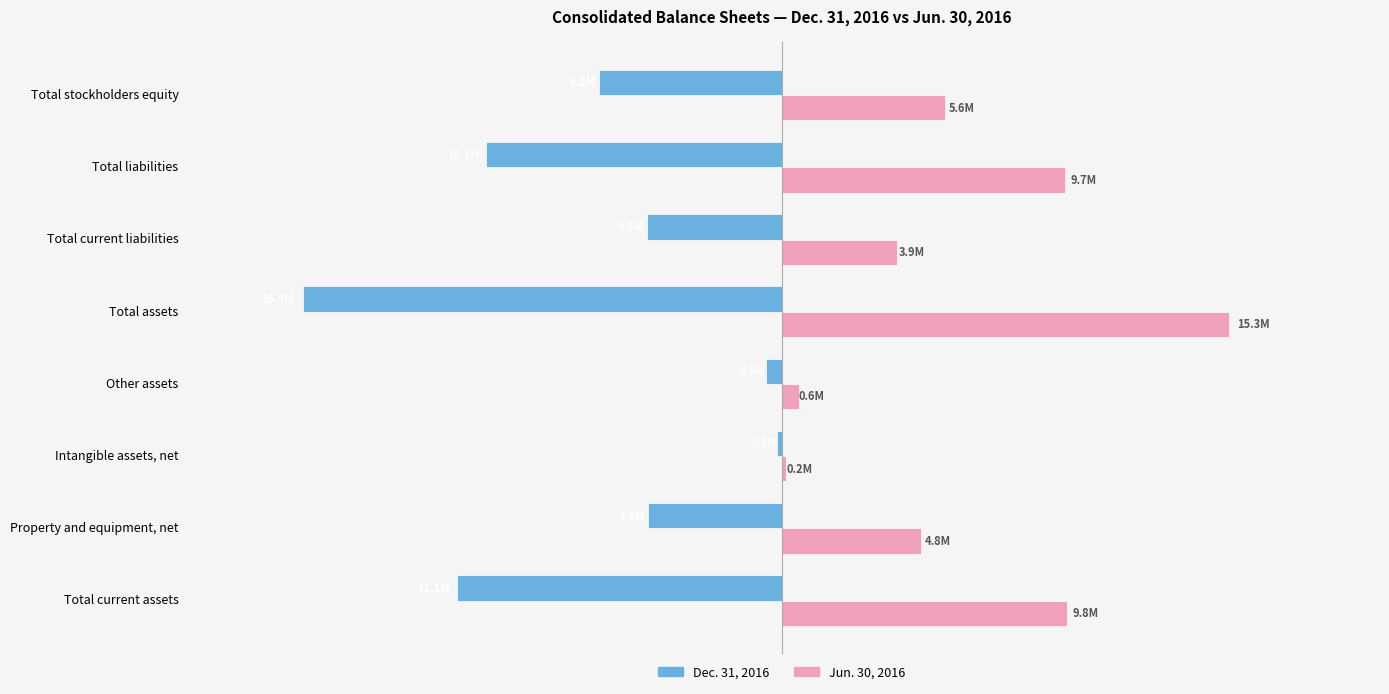

What are all the series names shown in the legend?

Dec. 31, 2016, Jun. 30, 2016